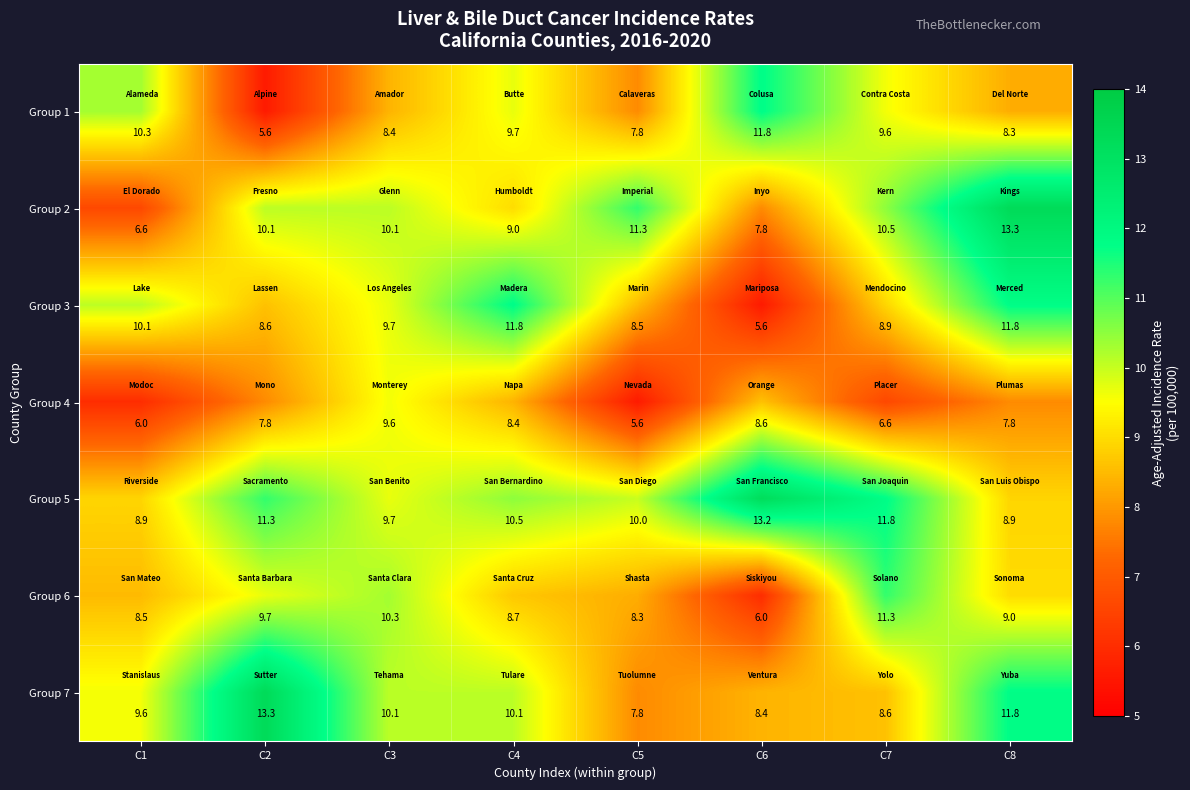

Which series has the largest range (max minus min)?

Group 2